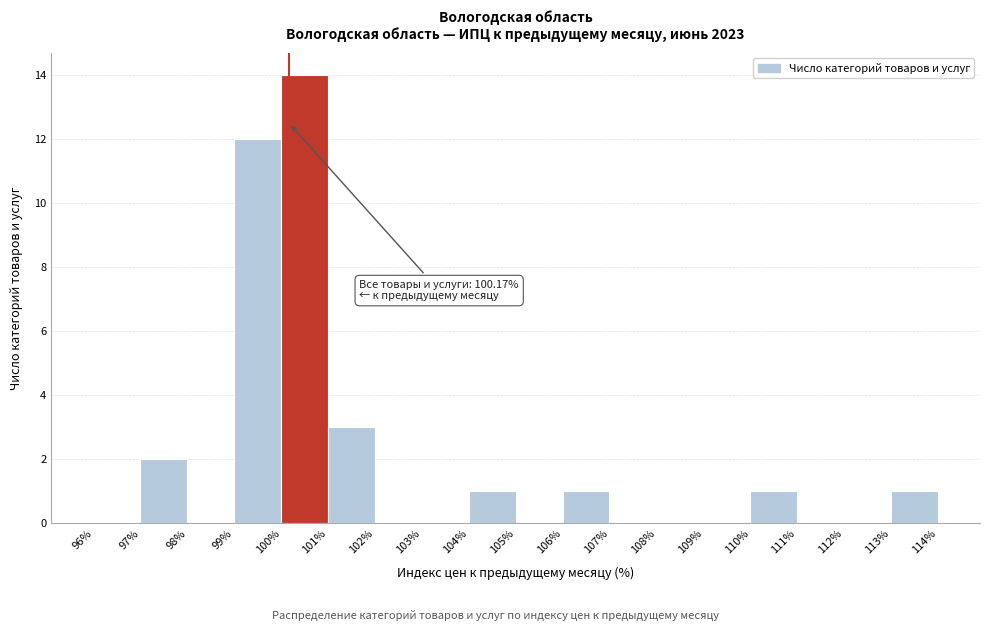

Over which range of the x-axis is the bar tallest?

100% to 101%